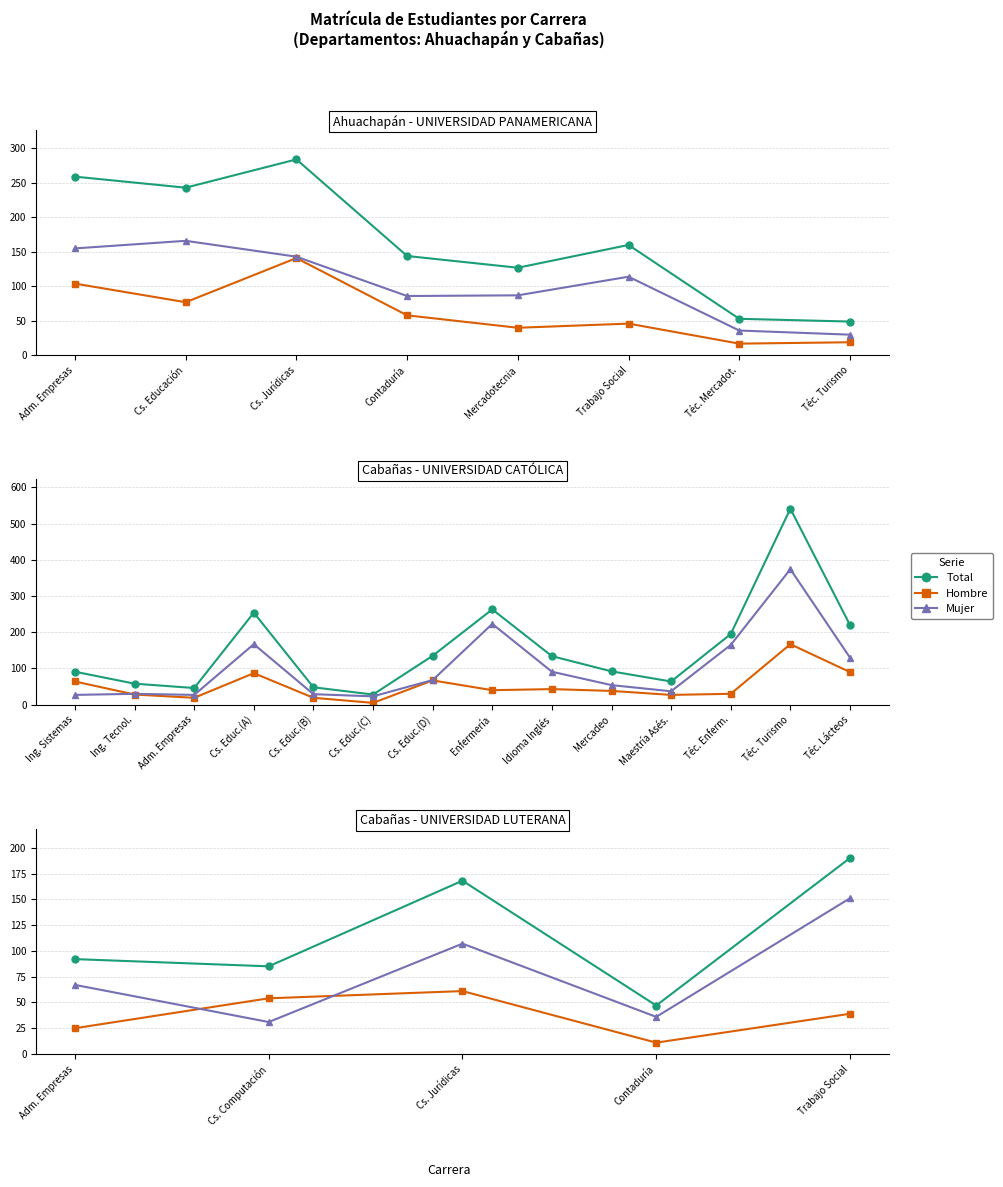

What is the lowest value of the Hombre series?

17